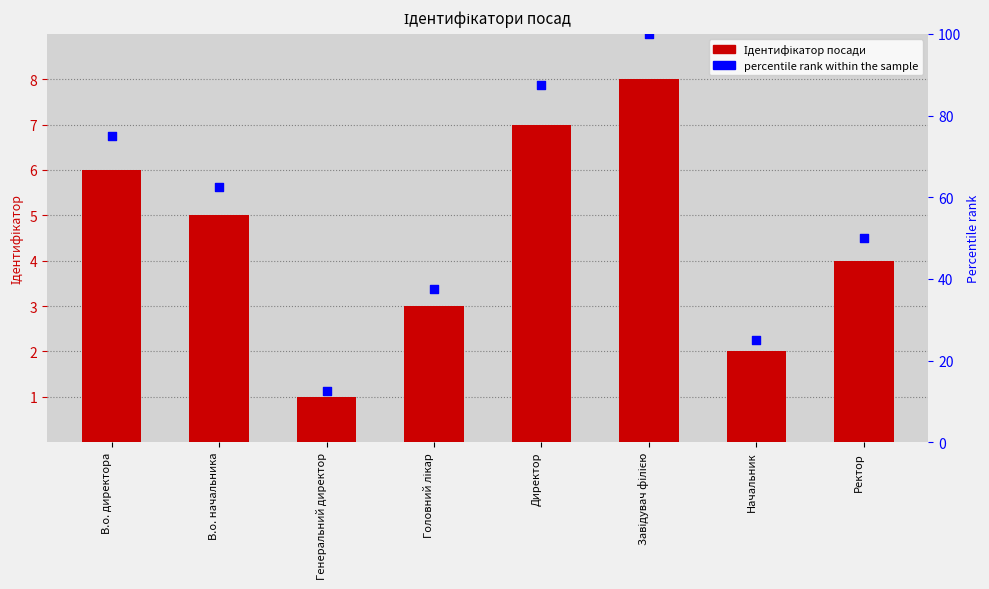

Which series reaches the maximum Y coordinate?

percentile rank within the sample